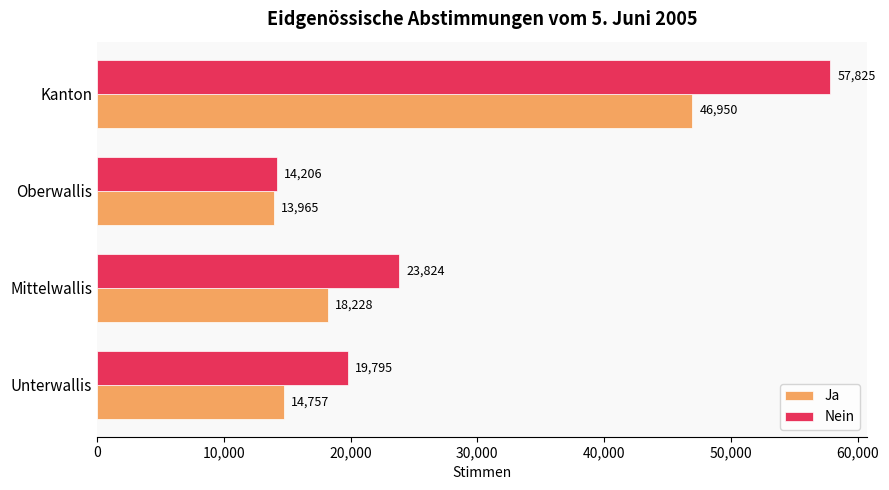

At how many categories does at least one series exceed 39281?

1